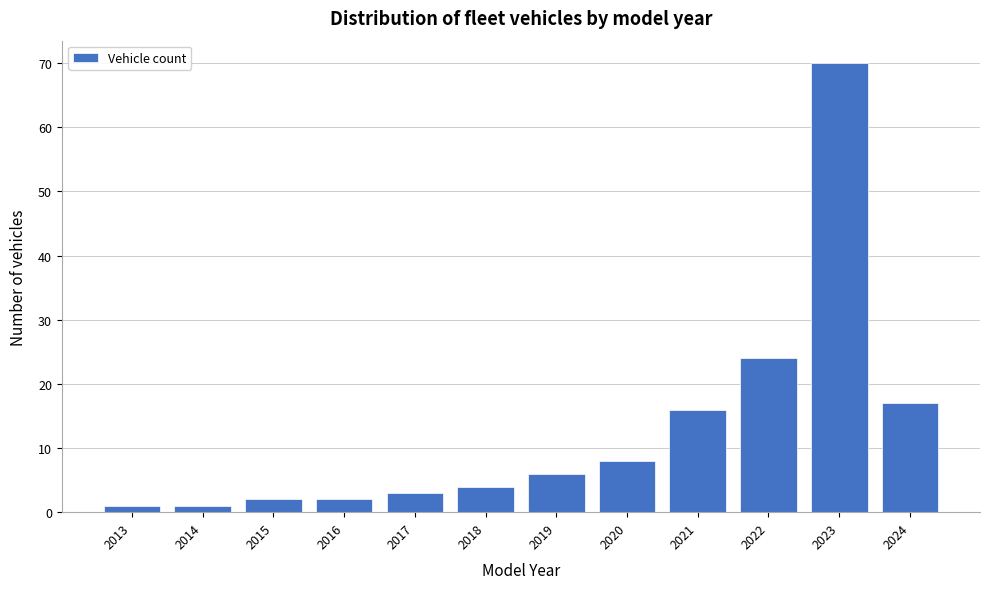

Reading right to left, extract all data points from this chart.

2024=17	2023=70	2022=24	2021=16	2020=8	2019=6	2018=4	2017=3	2016=2	2015=2	2014=1	2013=1